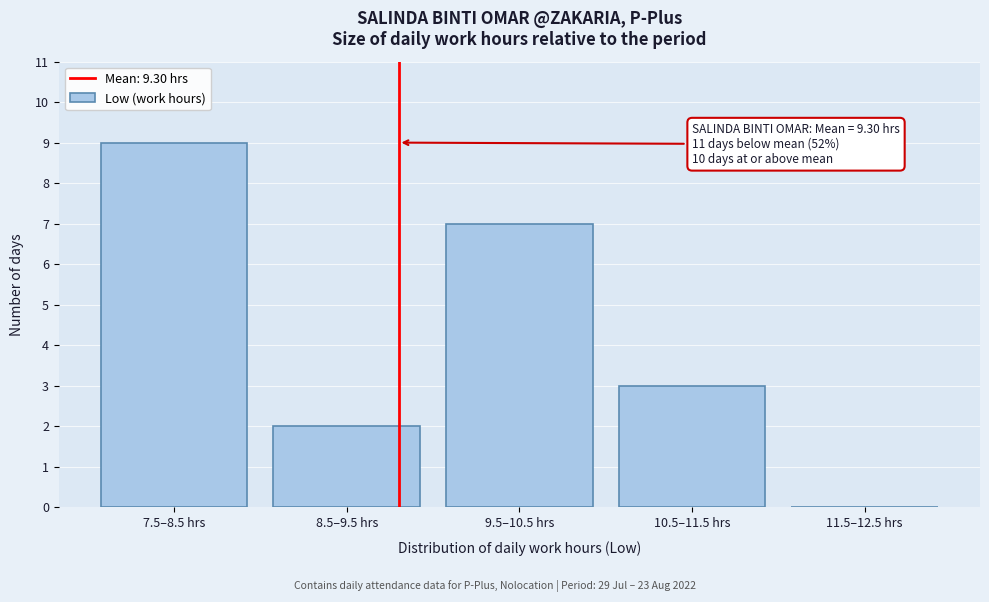

Reading left to right, list all the values displayed in this chart.

7.5–8.5 hrs=9	8.5–9.5 hrs=2	9.5–10.5 hrs=7	10.5–11.5 hrs=3	11.5–12.5 hrs=0